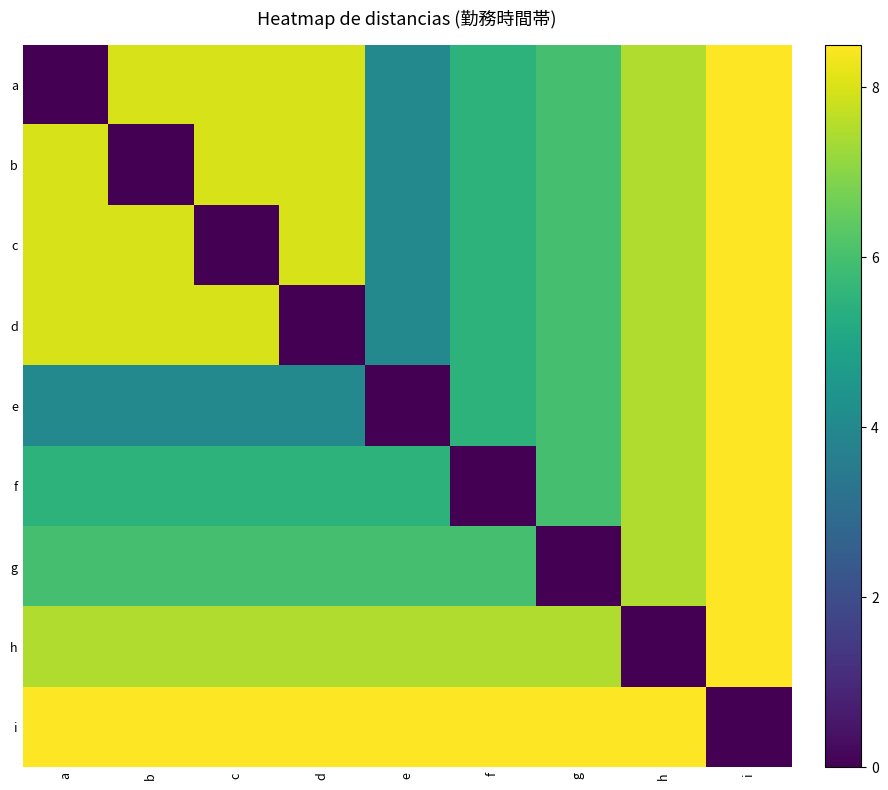

What is the total value across all series at d?

55.5